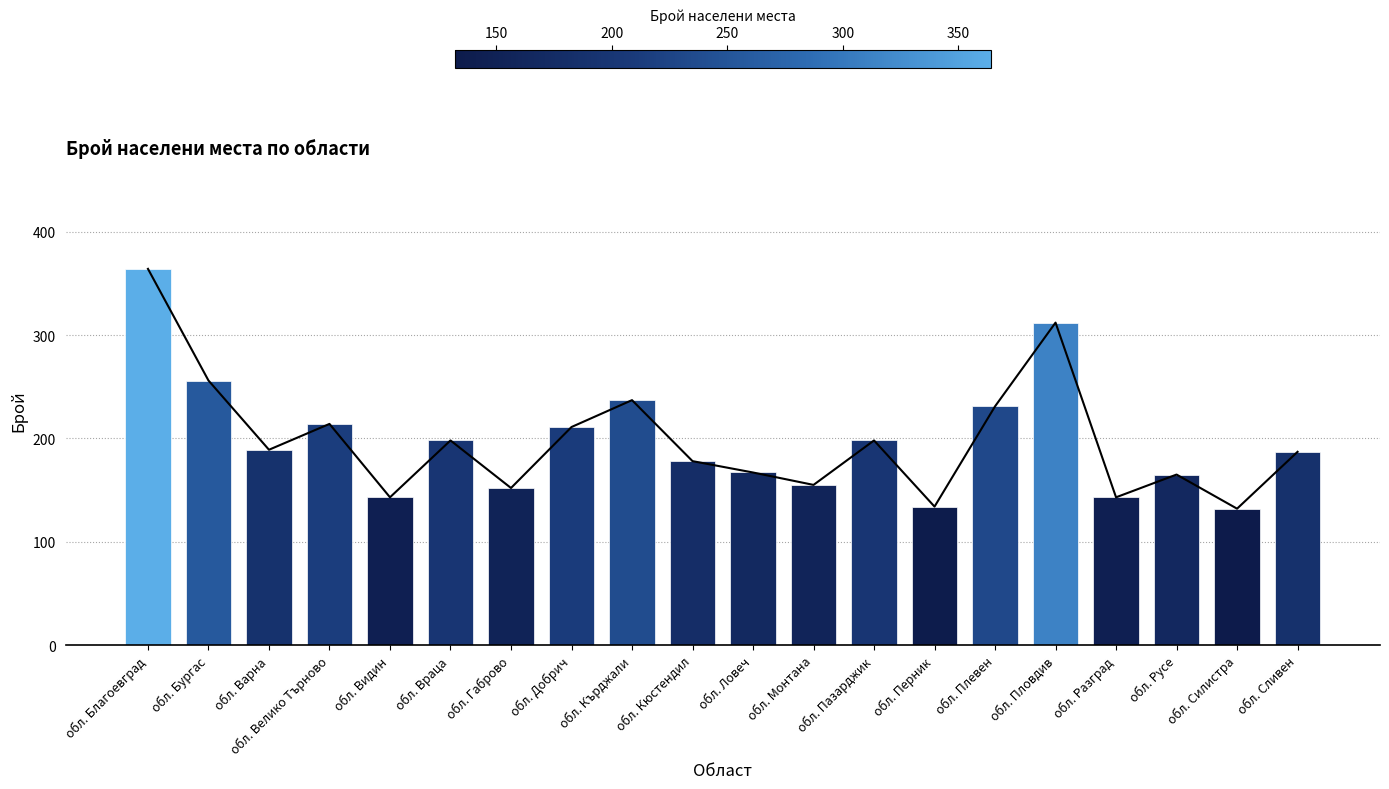

Reading left to right, extract all data points from this chart.

364	256	189	214	143	198	152	211	237	178	167	155	198	134	231	312	143	165	132	187